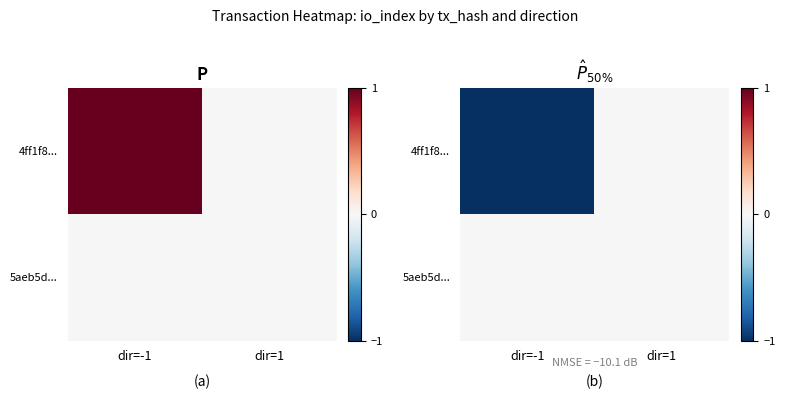

True or false: 4ff1f8... has a value of -0.0 at dir=1.

True